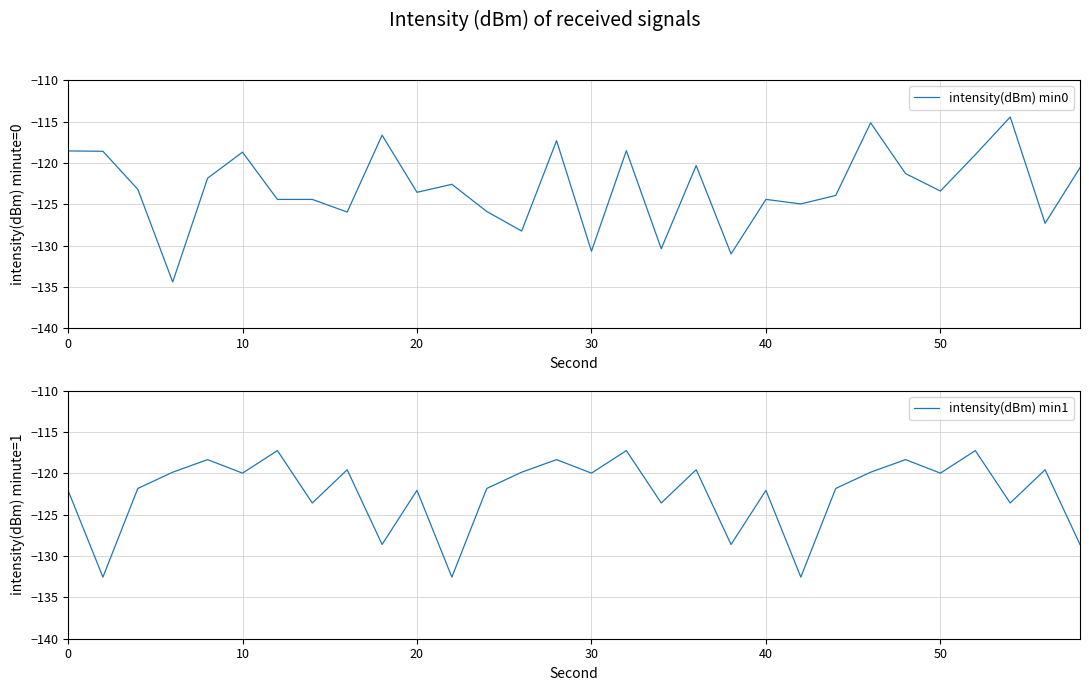

Rank the series by their maximum value, from highest to lowest.

intensity(dBm) min0, intensity(dBm) min1